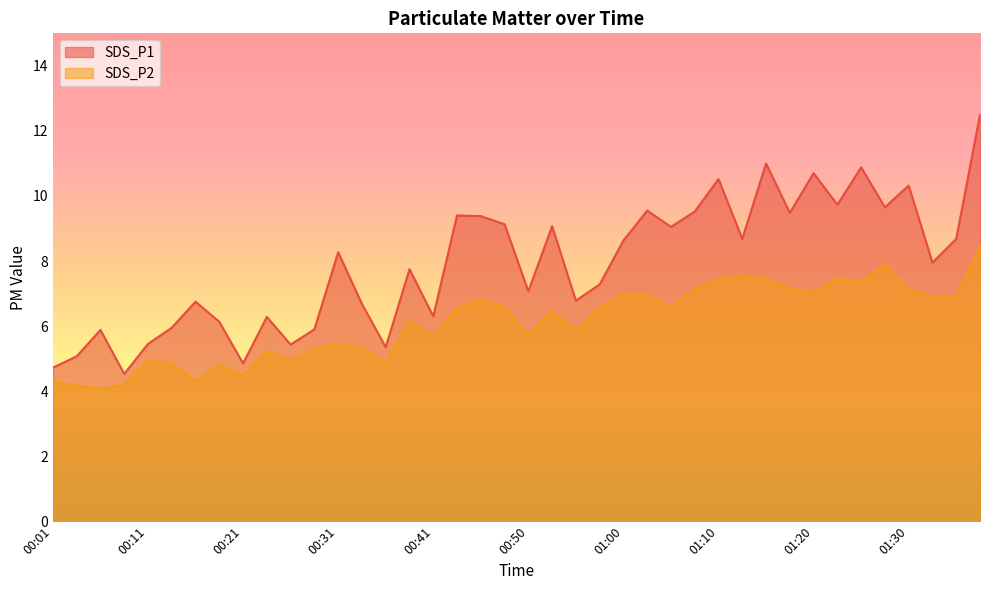

What is the label of the 30th point from the right?

00:26